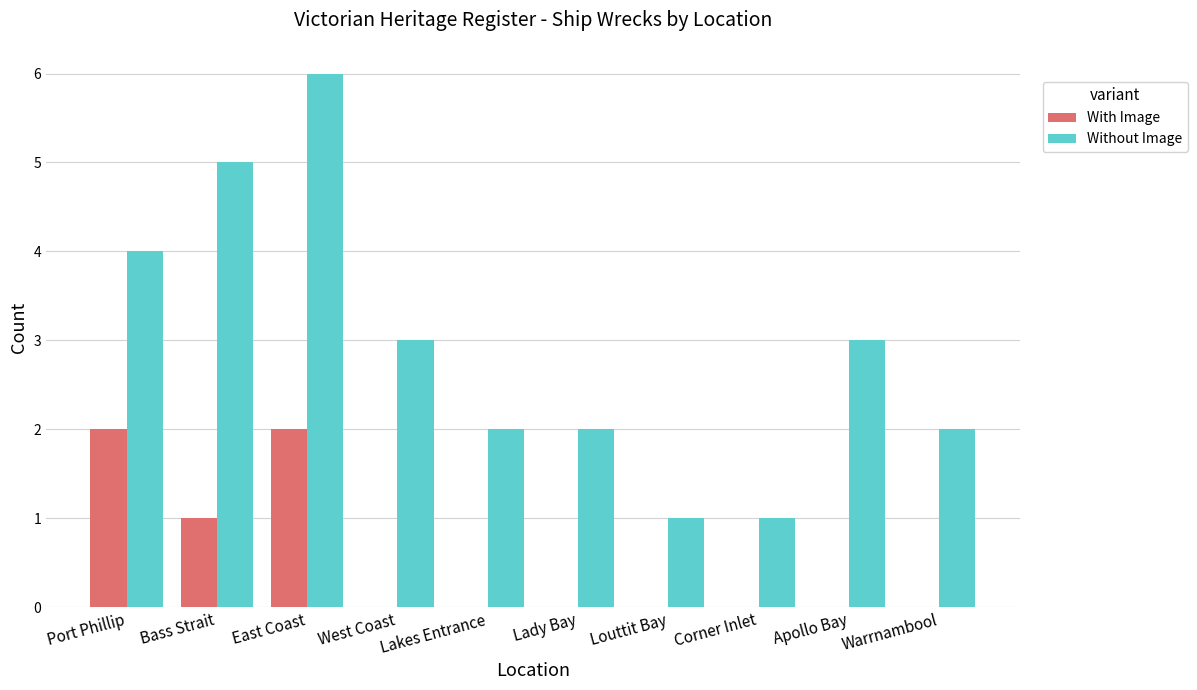

Is it true that Without Image equals 1 at Louttit Bay?

True